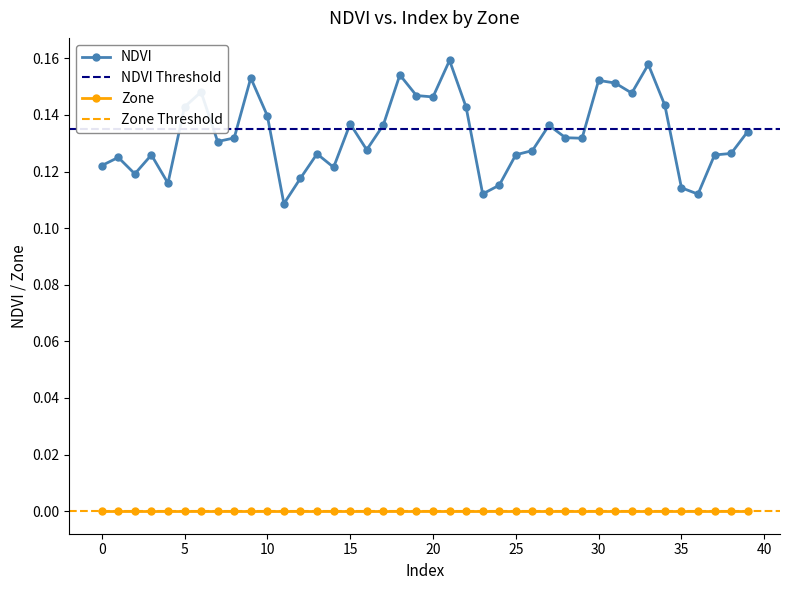

True or false: there are more than 1 points higher than both neighbors.

True